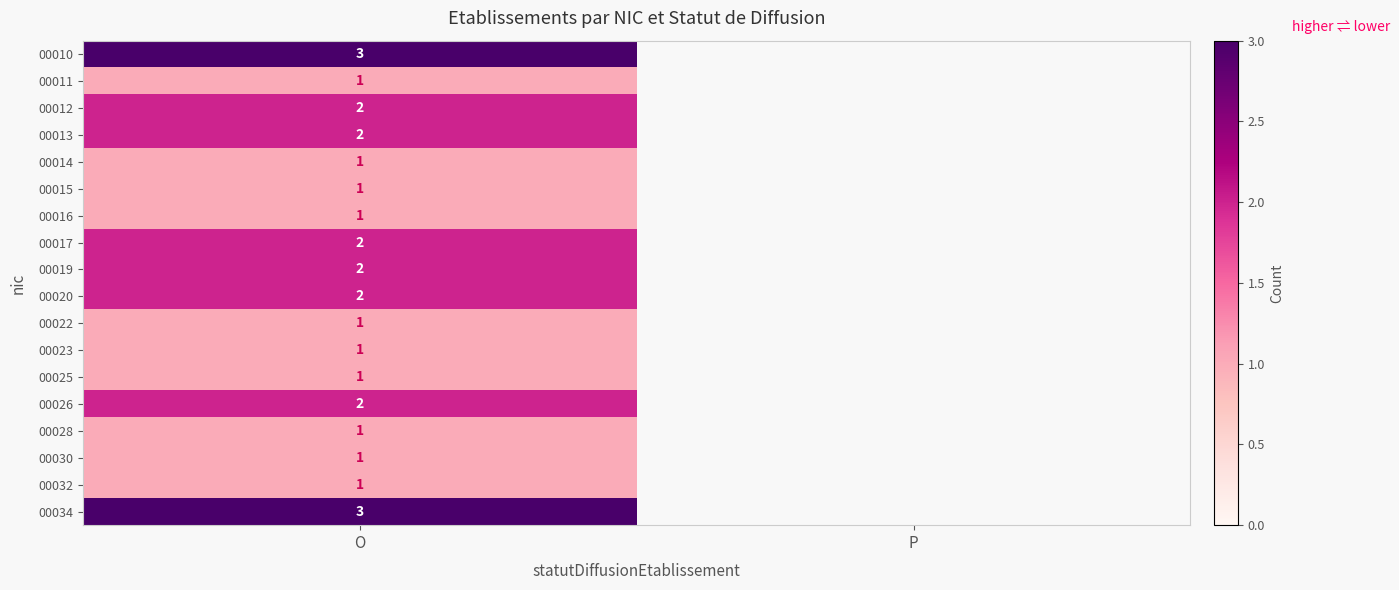

The value of 00010 at O is 3. True or false?

True